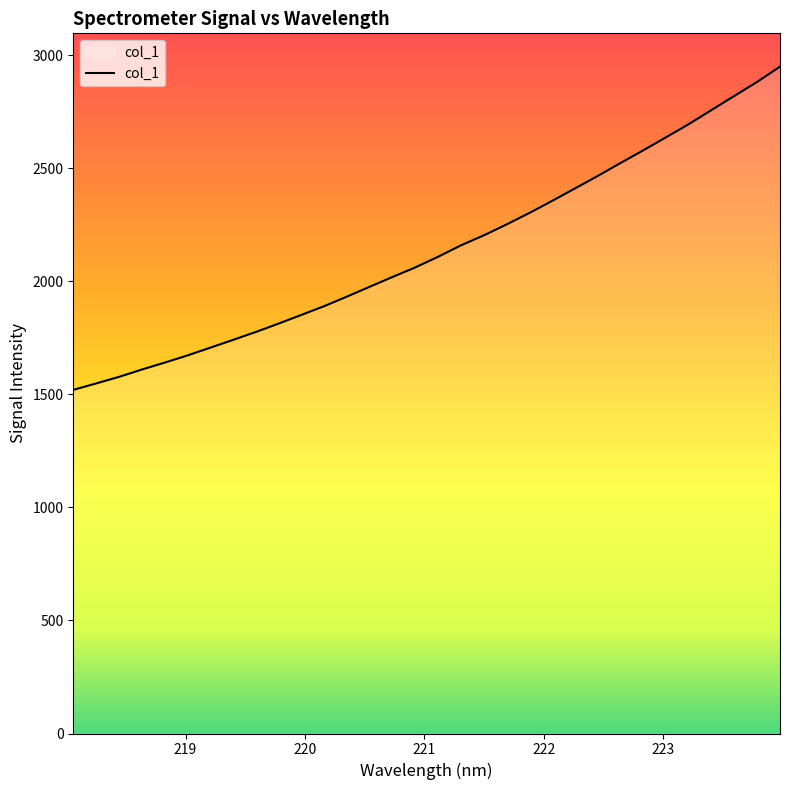

What is the smallest value displayed?

1519.7